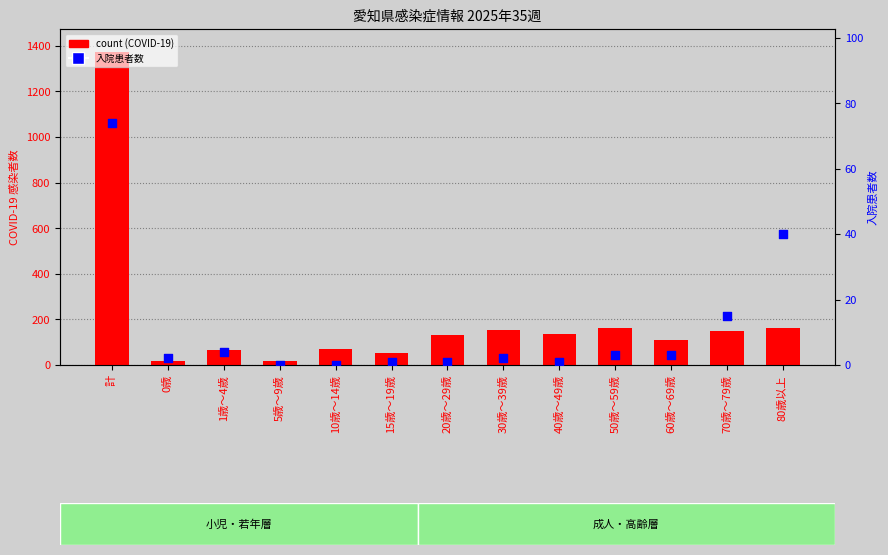

What are all the series names shown in the legend?

count, 入院患者数